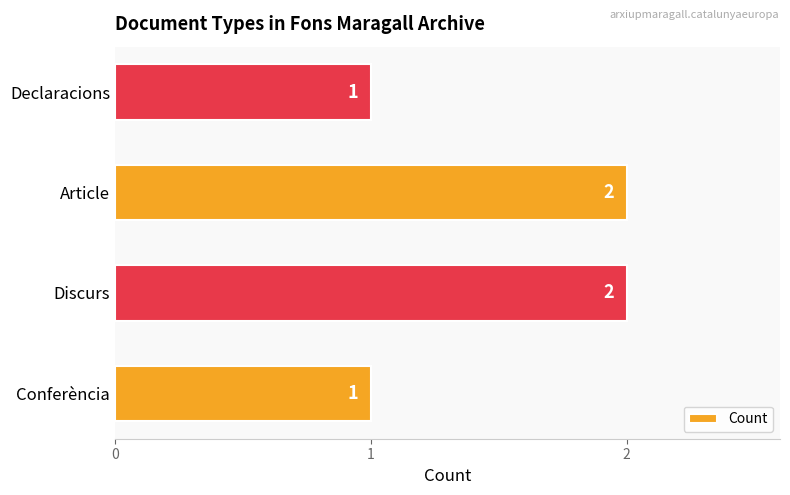

The value at Conferència is 2. True or false?

False